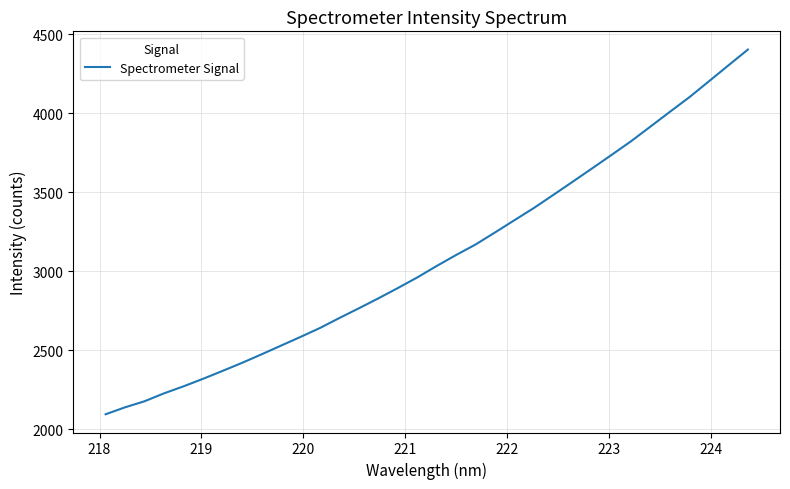

What is the difference between the maximum and minimum values?

2309.0